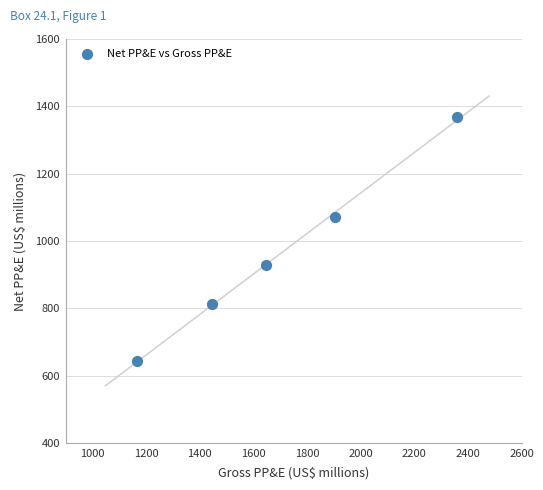

What is the range of Y values (max minus min)?

724